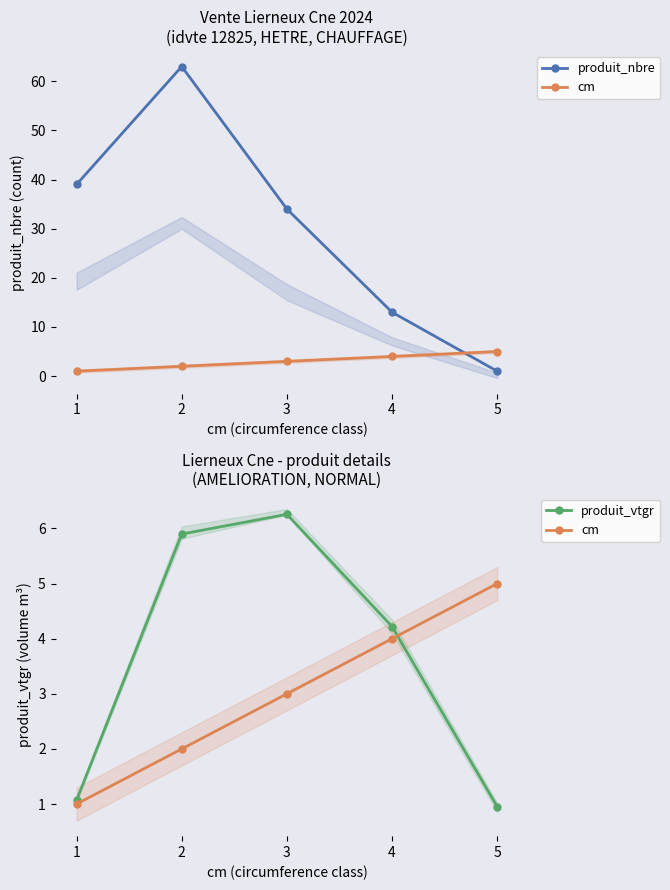

Between which two adjacent categories do cm and produit_nbre first intersect?

4 and 5